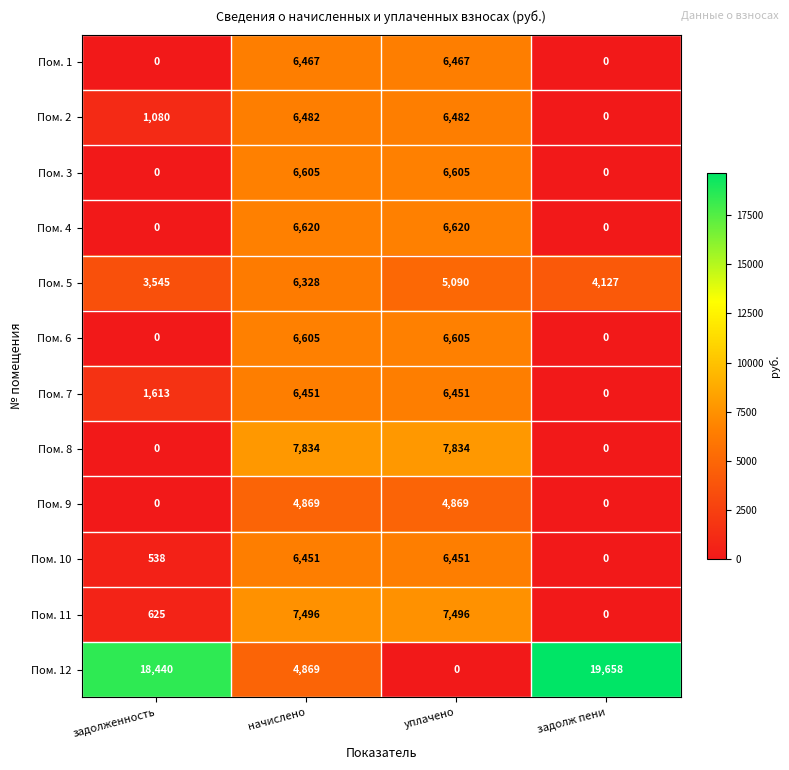

What is the maximum value for Пом. 5?

6328